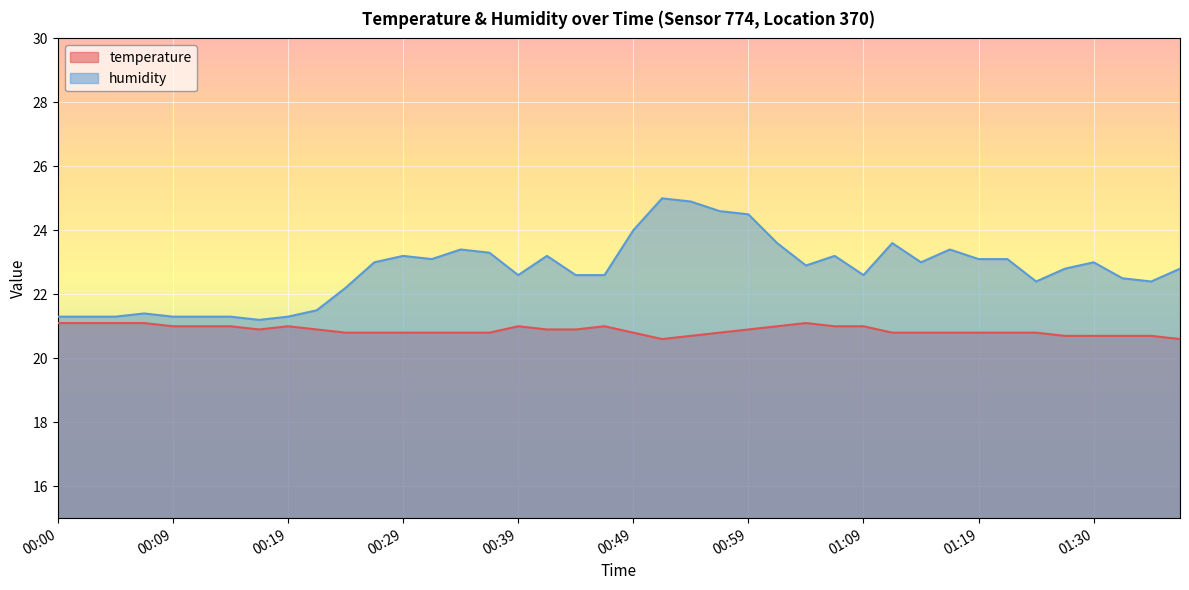

What is the value of the temperature point at the 21st from the left?

20.8